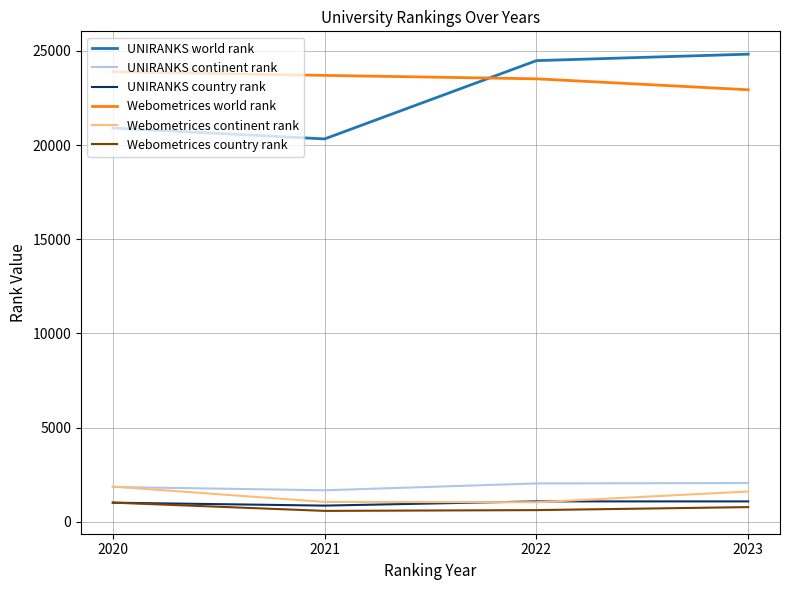

What is the approximate value of Webometrices country rank at 2022, to the nearest 5?

615